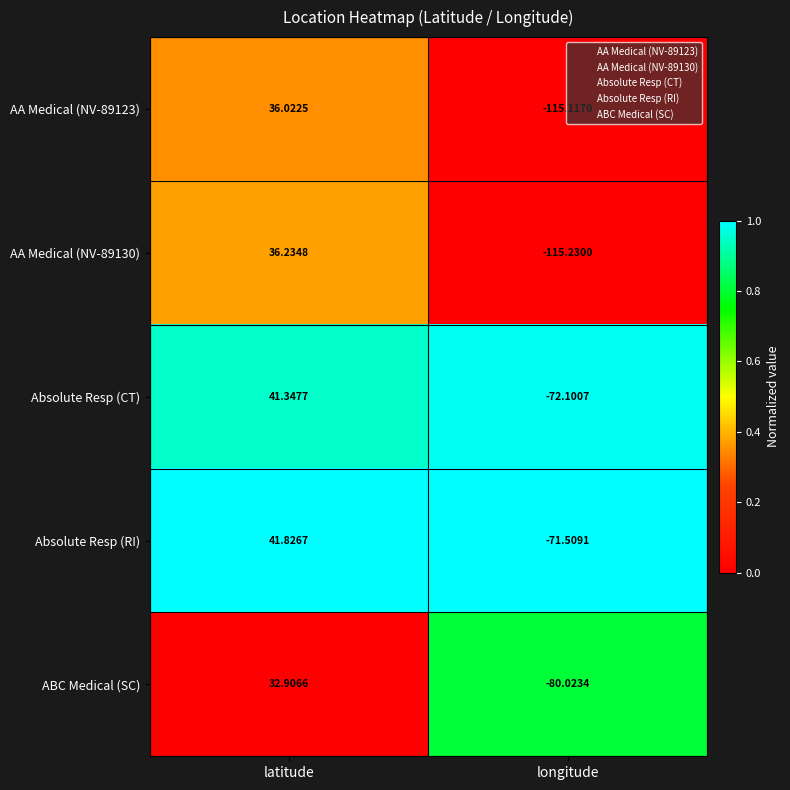

At which label does Absolute Resp (RI) reach its minimum?

longitude